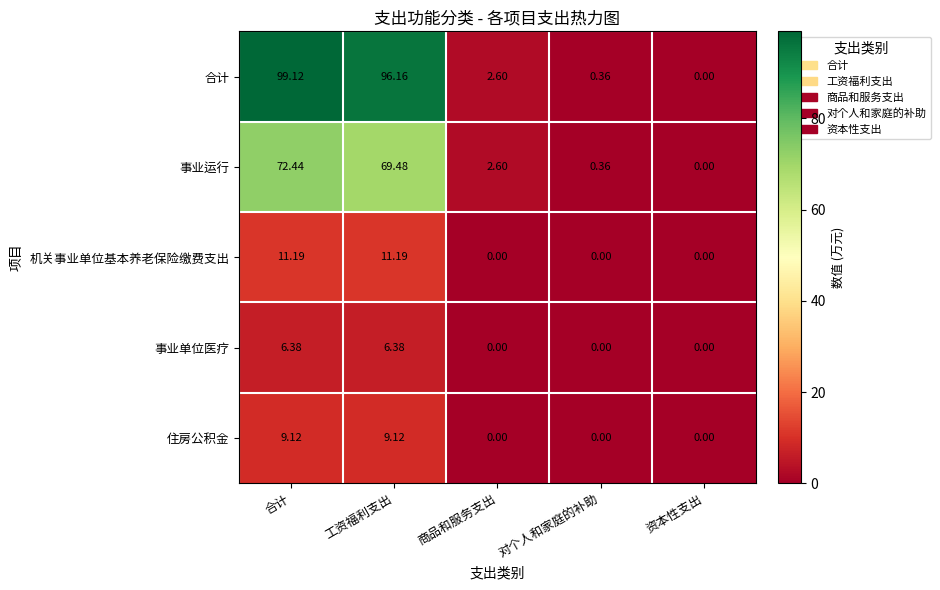

Is the value of 事业单位医疗 at 商品和服务支出 greater than the value of 事业运行 at 工资福利支出?

No